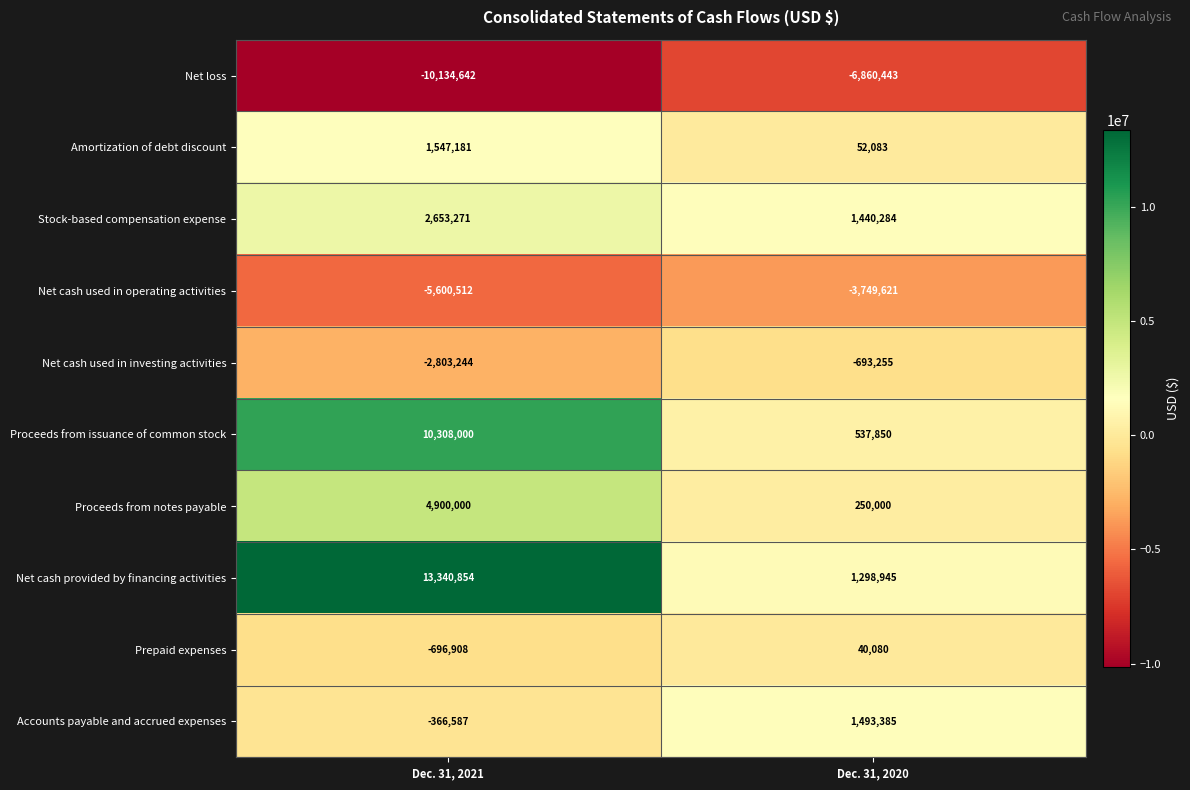

What is the maximum value shown in the chart?

13340854